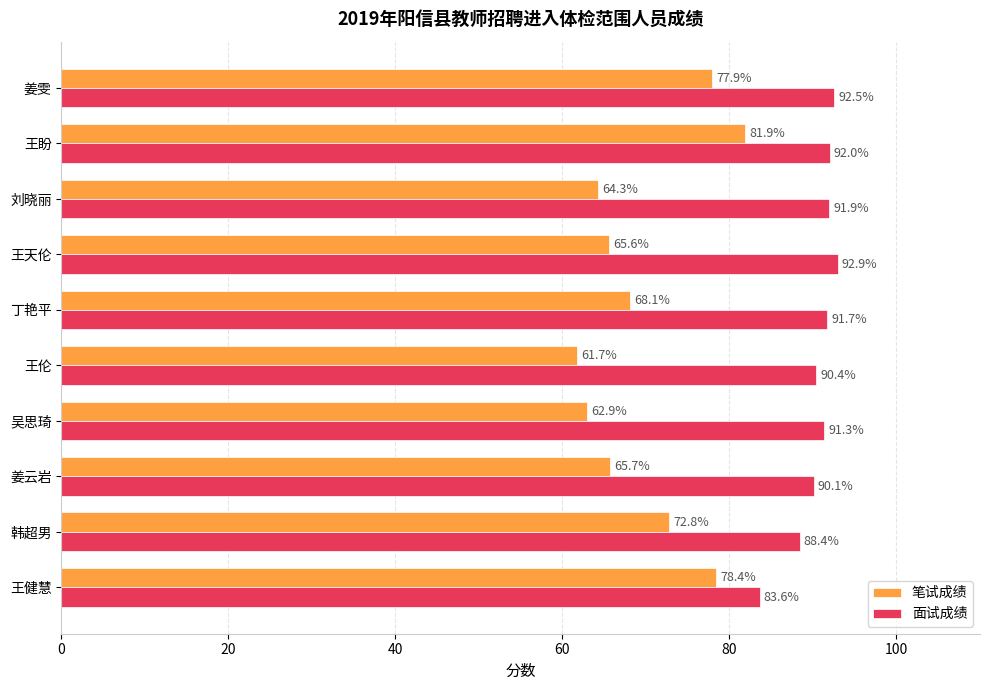

What is the average value of the 笔试成绩 series?

69.9